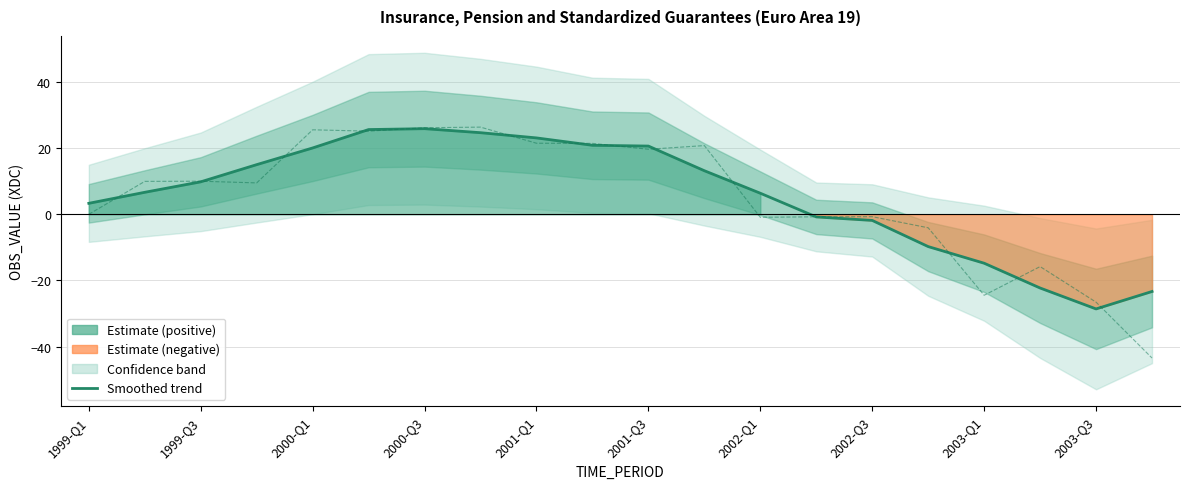

What is the difference between the maximum and minimum values in the Smoothed OBS_VALUE series?

54.5